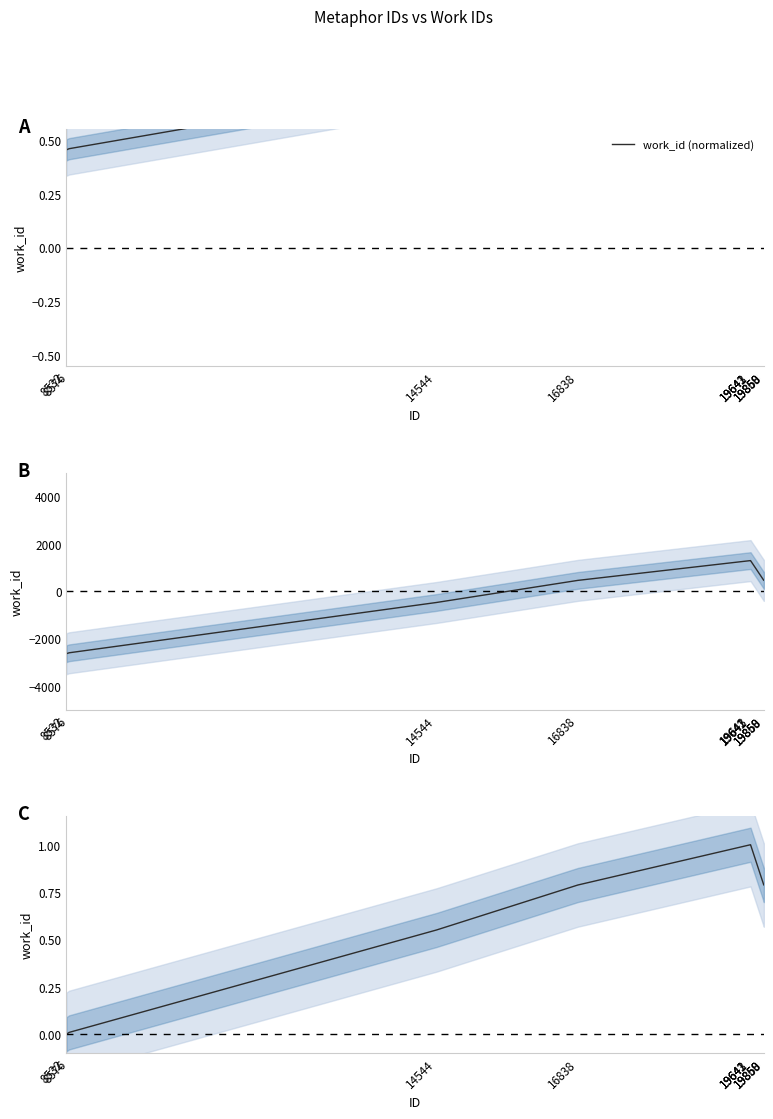

What is the value of the 3rd point from the left?

0.6